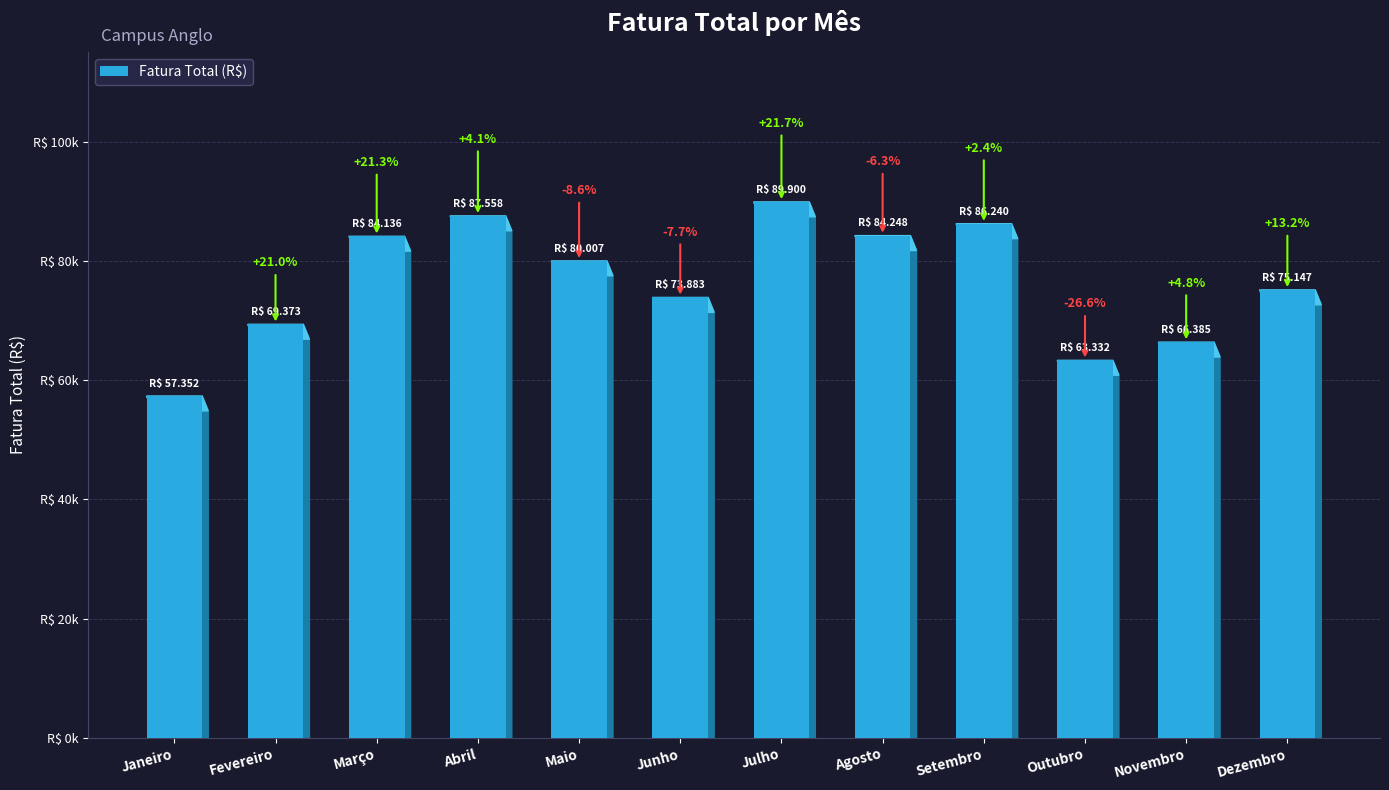

The chart shows a value of 98193.1 at Fevereiro. True or false?

False